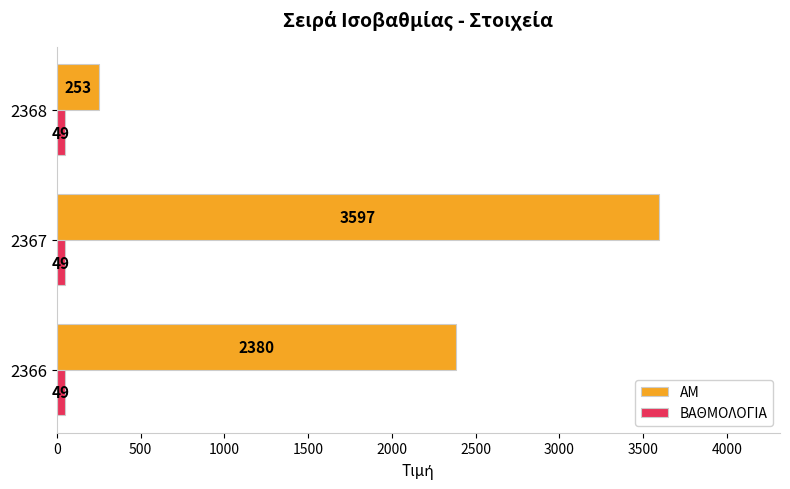

List the series in order of their overall mean, highest first.

AM, ΒΑΘΜΟΛΟΓΙΑ